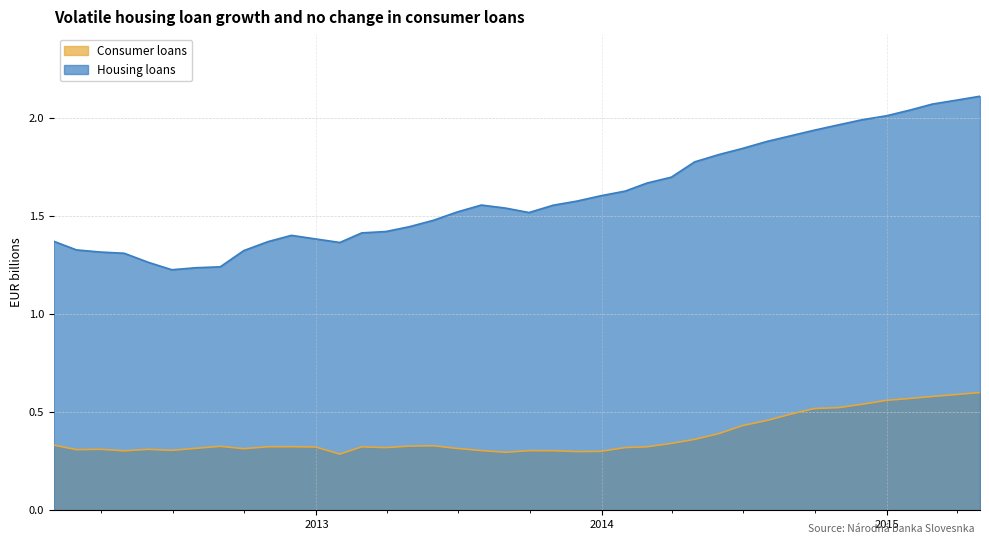

What is the label of the 18th point from the right?

2013-11-30